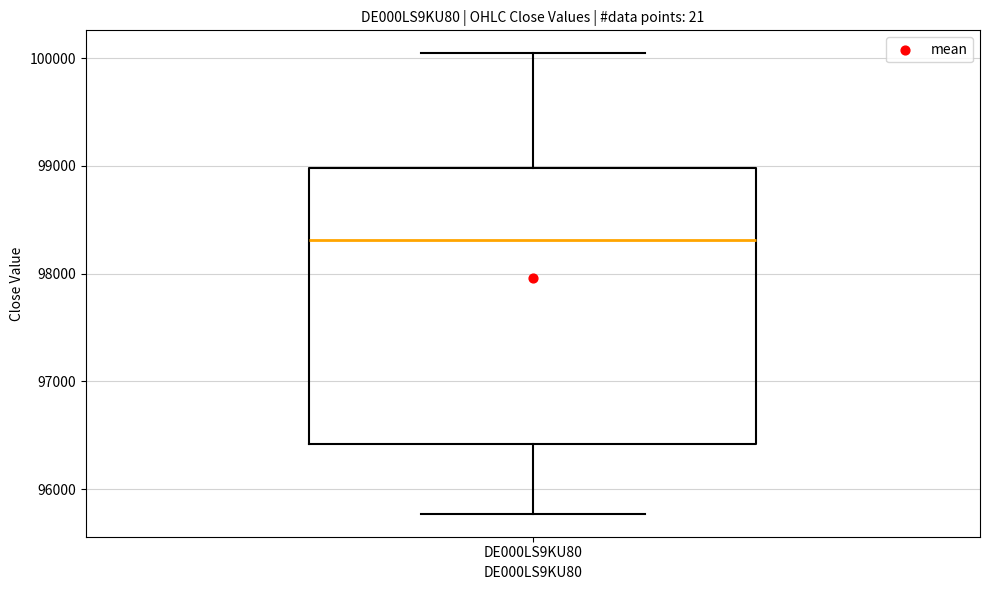

Transcribe this box plot: give where the median line is, the range the box spans, and where the two whiskers end, as read against the y-axis. The values are not printed on the chart, so give them approximately, as read against the axis.

median 98300, box 96400 to 99000, whiskers 95800 to 100000